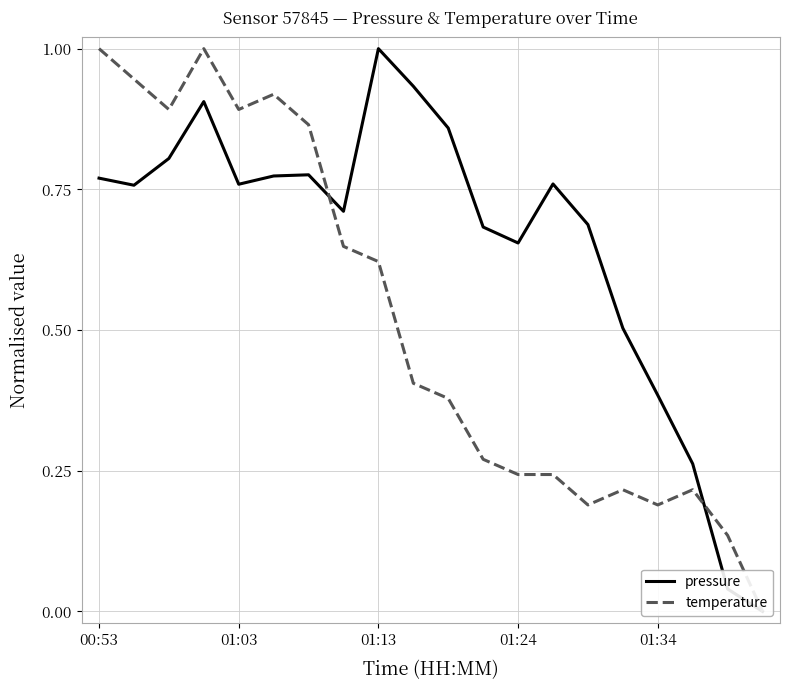

The temperature series shows 0.5 at 01:03. True or false?

False